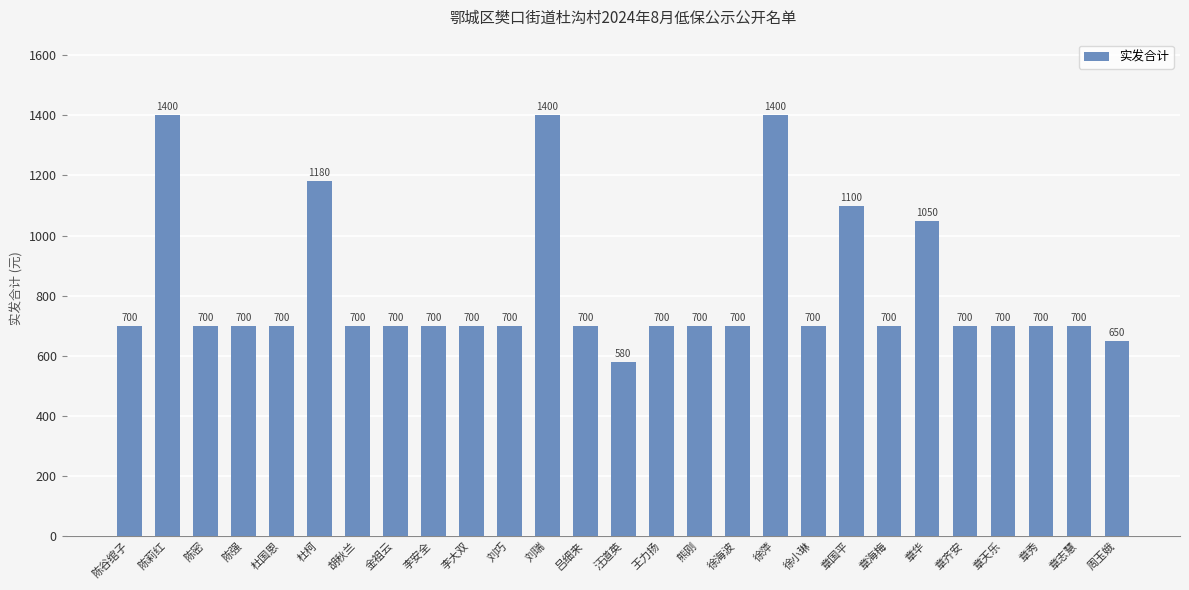

Does the chart contain stacked bars?

No